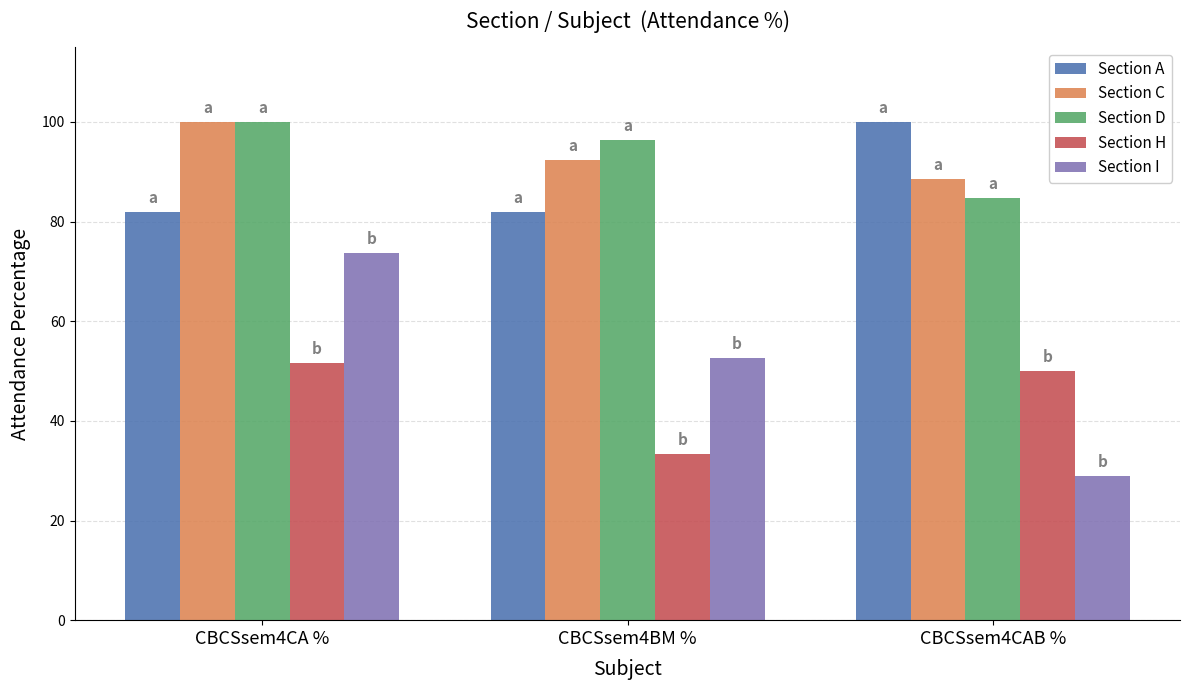

How many data points in Section D are less than 96?

1